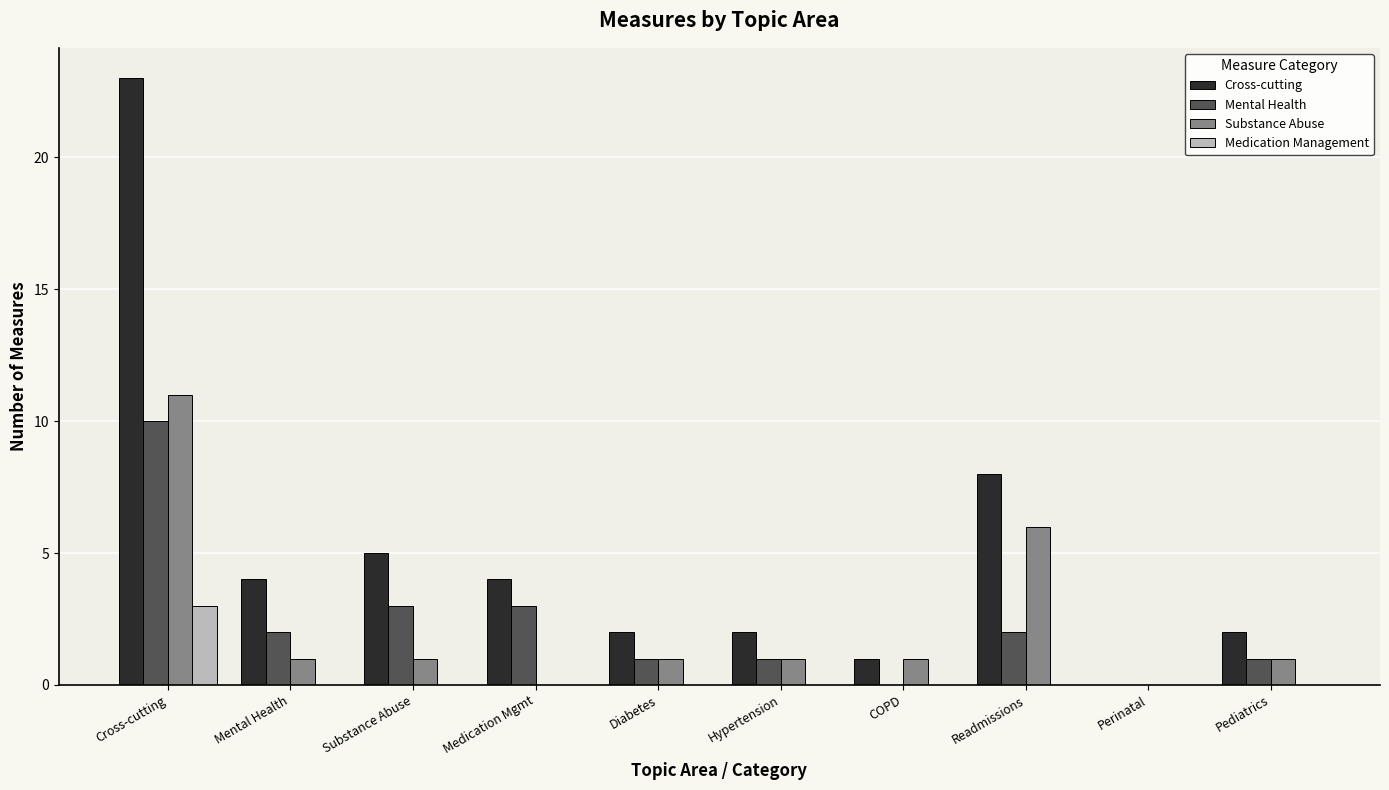

What is the total value across all series at Cross-cutting?

47